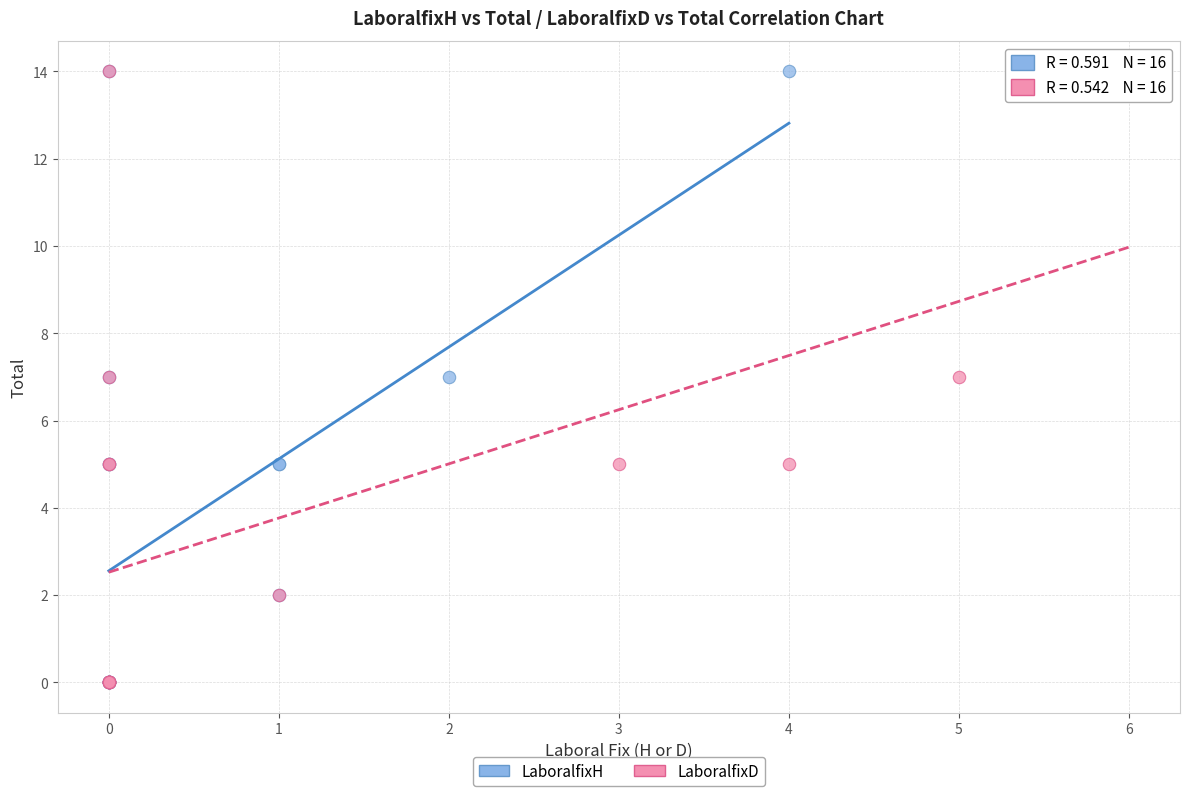

What are all the series names shown in the legend?

LaboralfixH, LaboralfixD